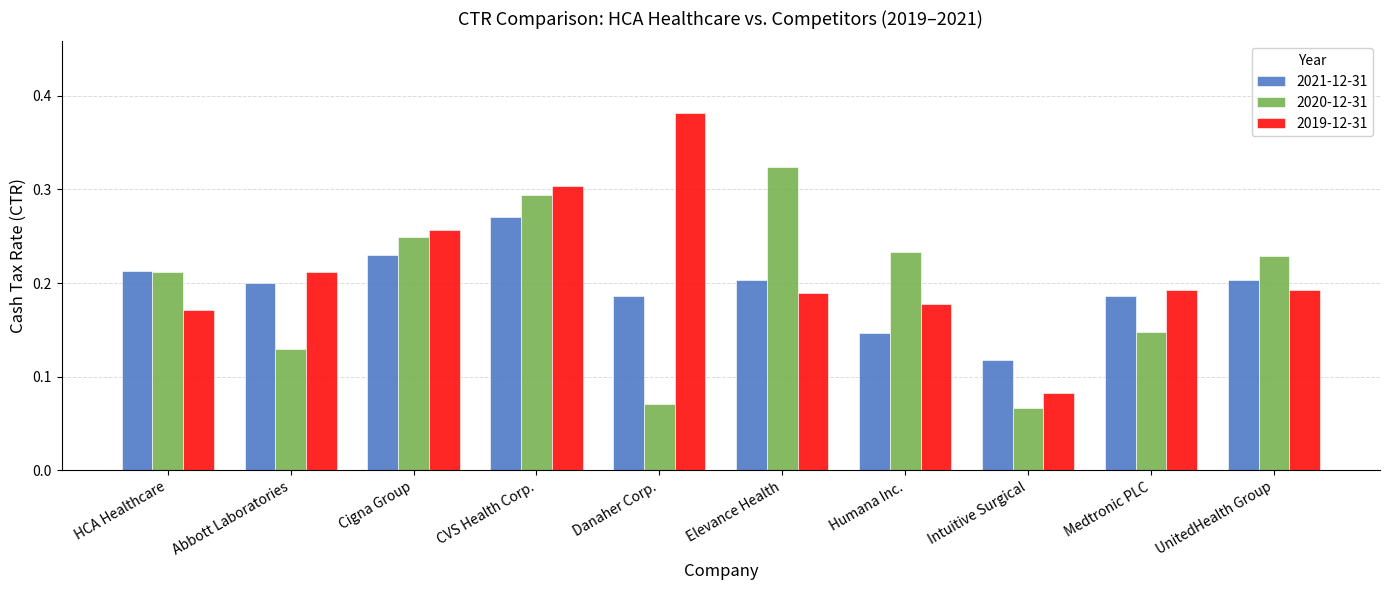

Which series has the largest range (max minus min)?

2019-12-31